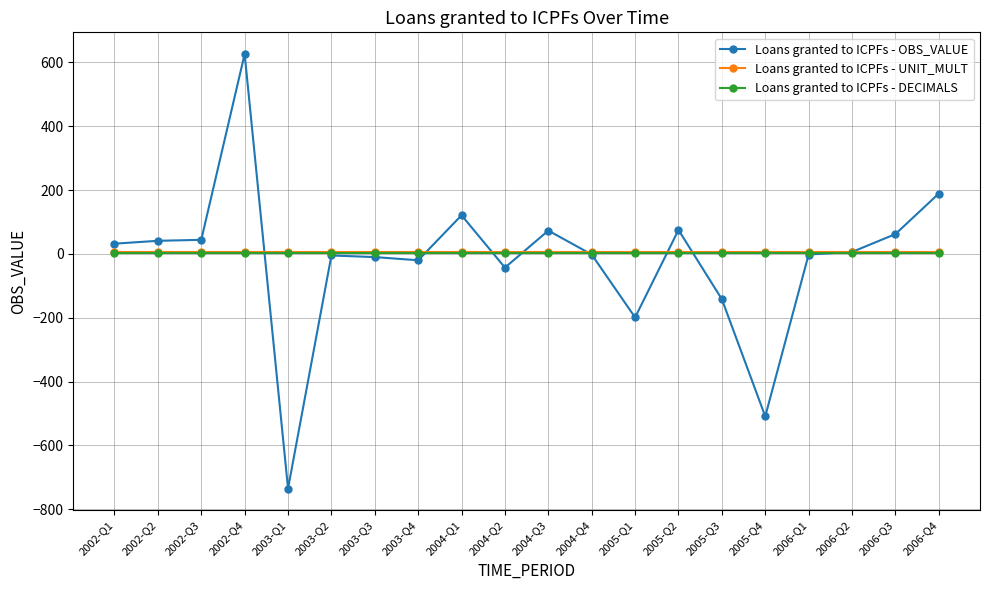

Read the Loans granted to ICPFs - OBS_VALUE value at 2006-Q3, to the nearest 100.

100